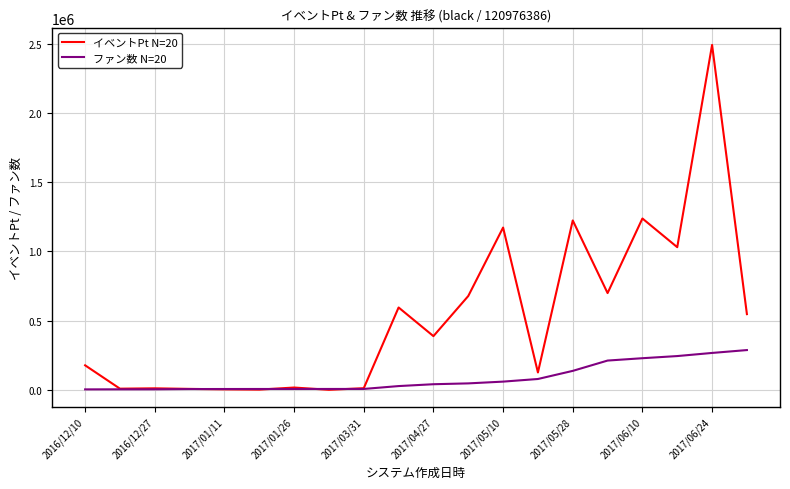

Rank the series by their average value, from lowest to highest.

ファン数 N=20, イベントPt N=20